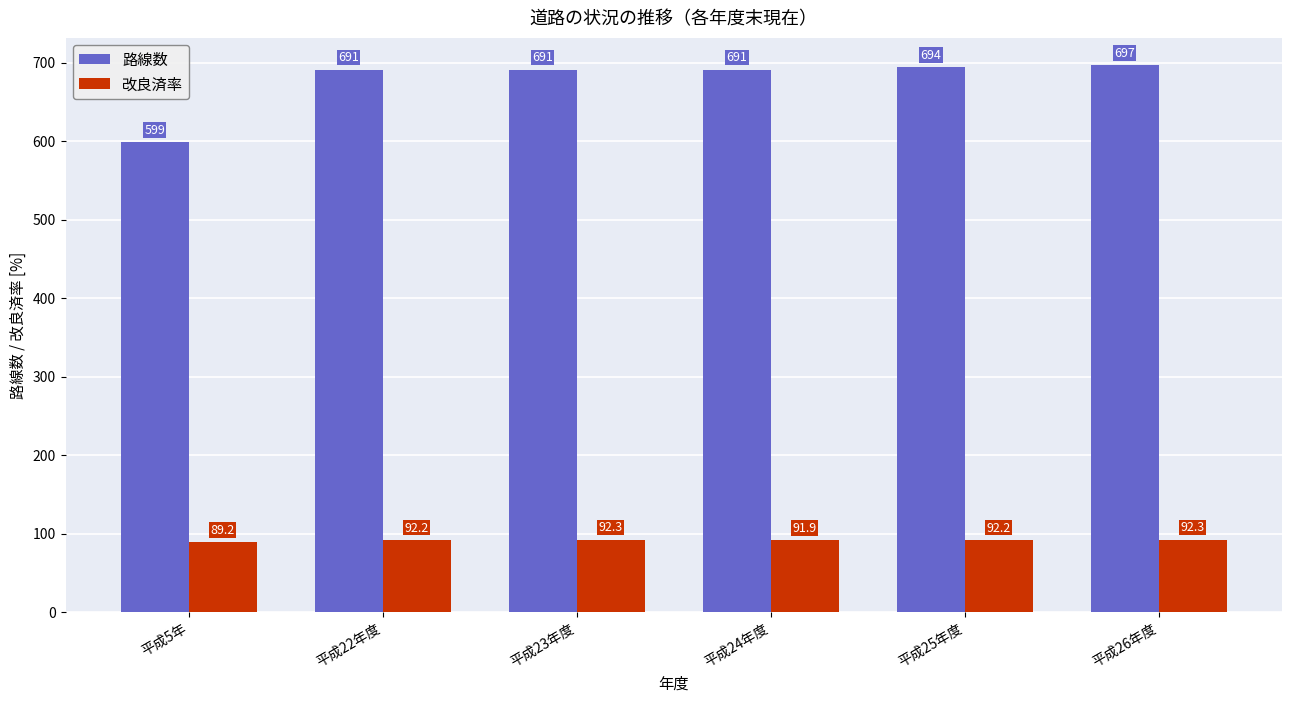

Is the value of 路線数 at 平成25年度 greater than the value of 改良済率 at 平成22年度?

Yes